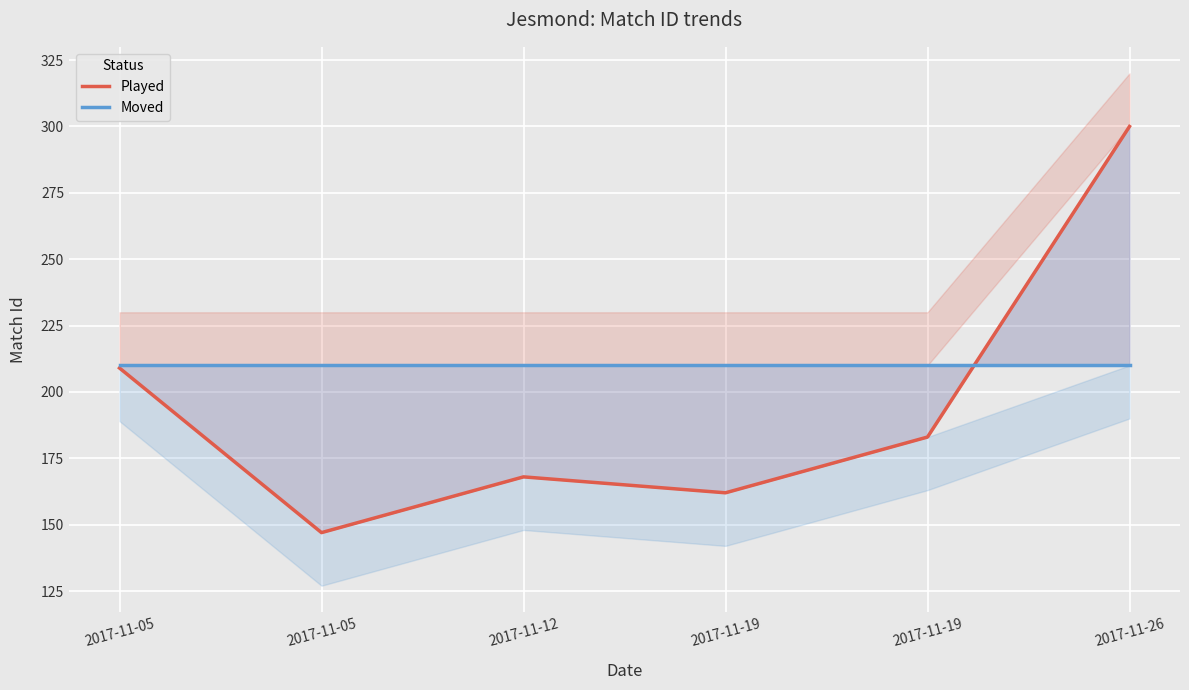

Which label corresponds to the largest value in the chart?

2017-11-26